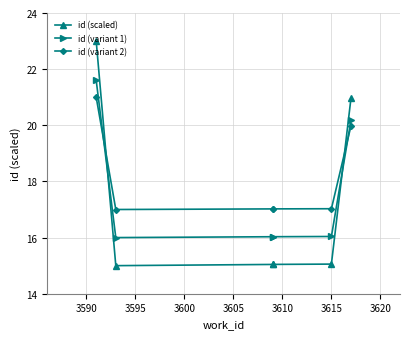

How many data points in id (variant 1) are above 16?

5